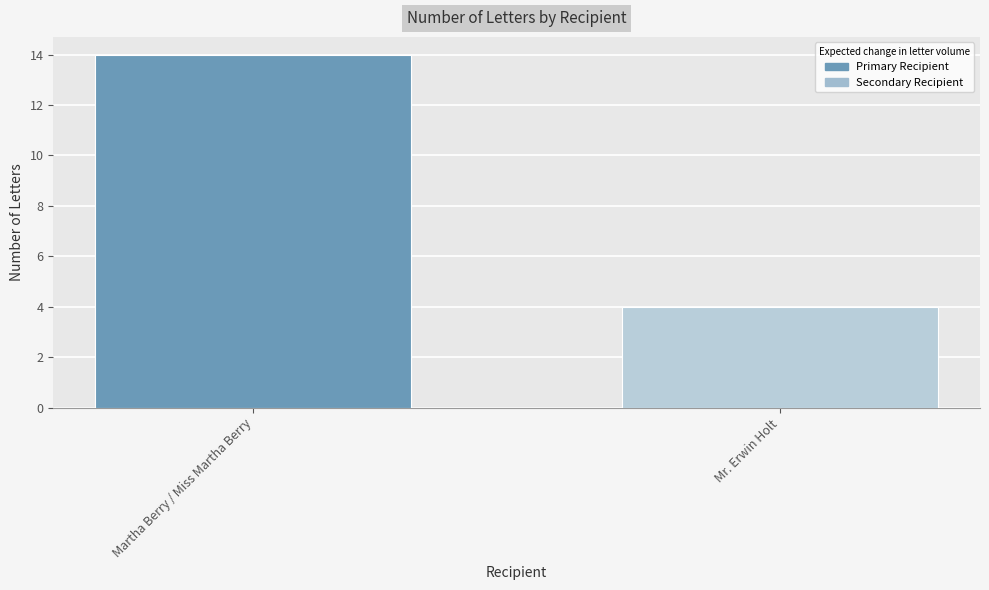

What position from the left is Martha Berry / Miss Martha Berry?

1